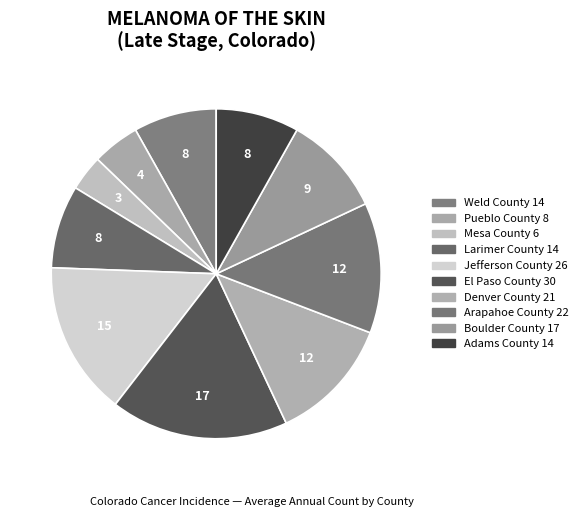

To the nearest percent, what is the difference between the Arapahoe County and El Paso County slice percentages?

5%